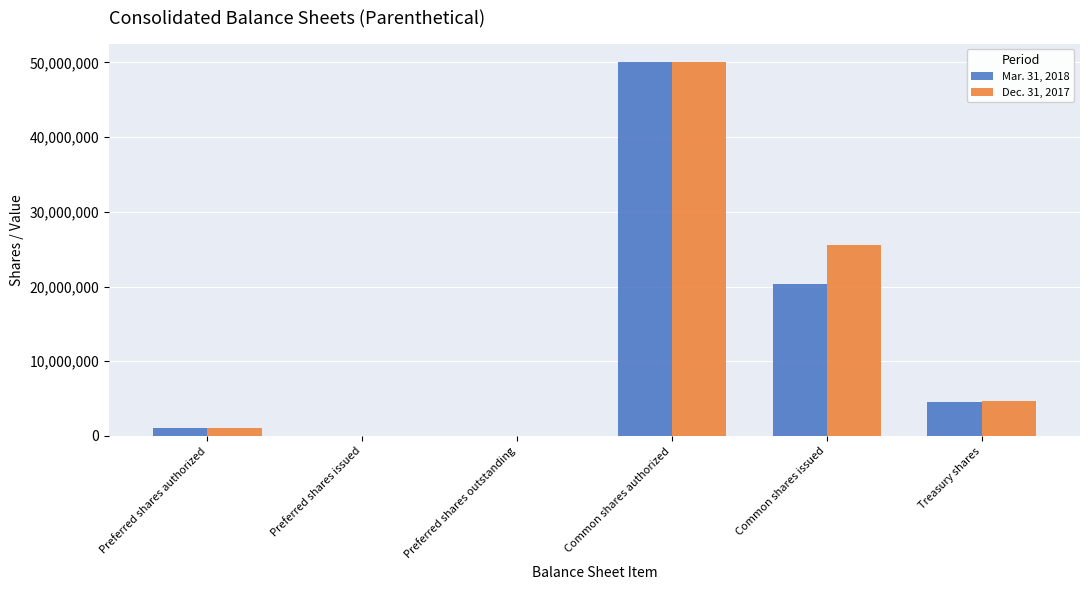

Reading right to left, extract all data points from this chart.

Mar. 31, 2018: 4597256	20298021	50000000	0	0	1000000
Dec. 31, 2017: 4616635	25515306	50000000	0	0	1000000